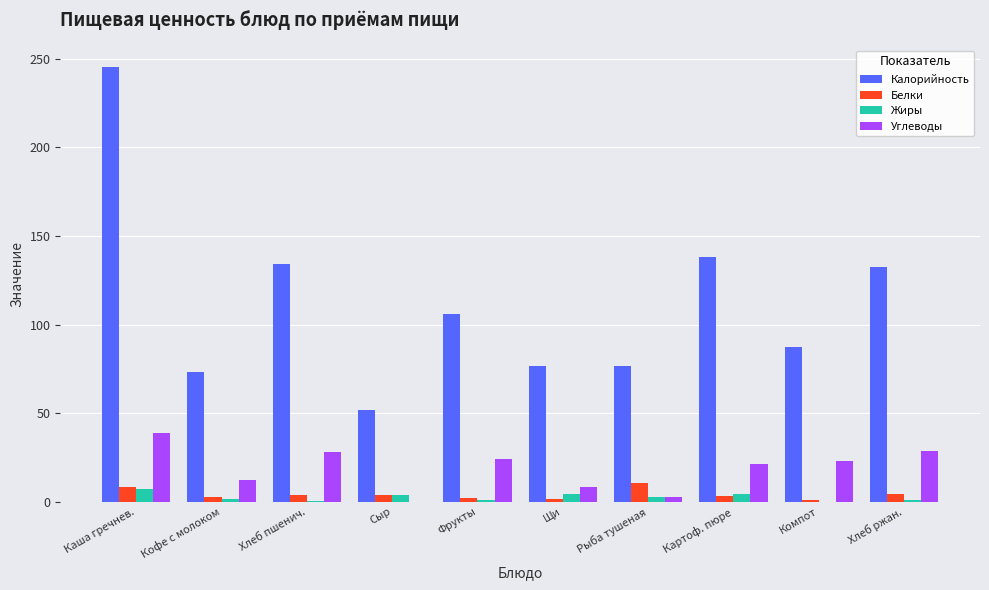

What is the highest value of the Калорийность series?

245.2